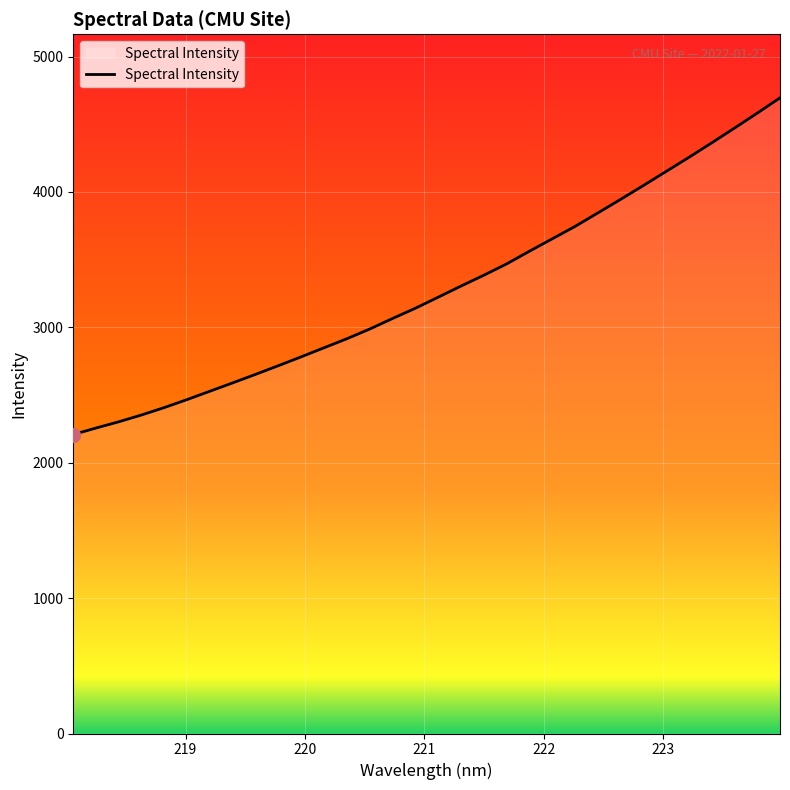

What is the greatest value displayed?

4694.7